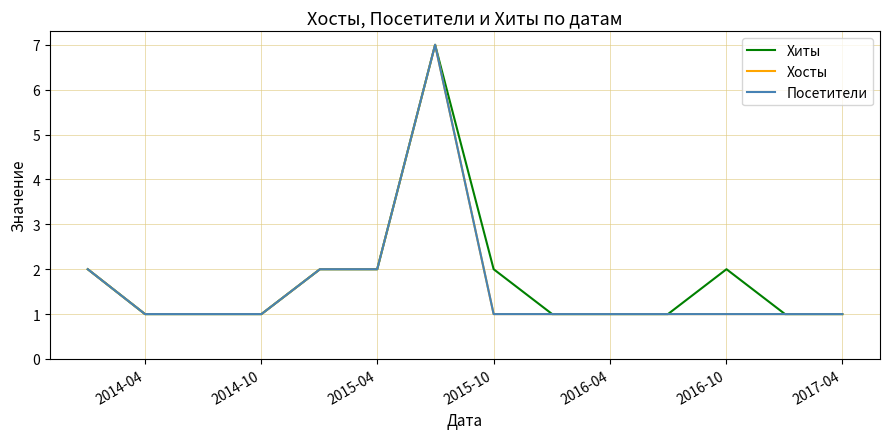

Does the chart have visible grid lines?

Yes